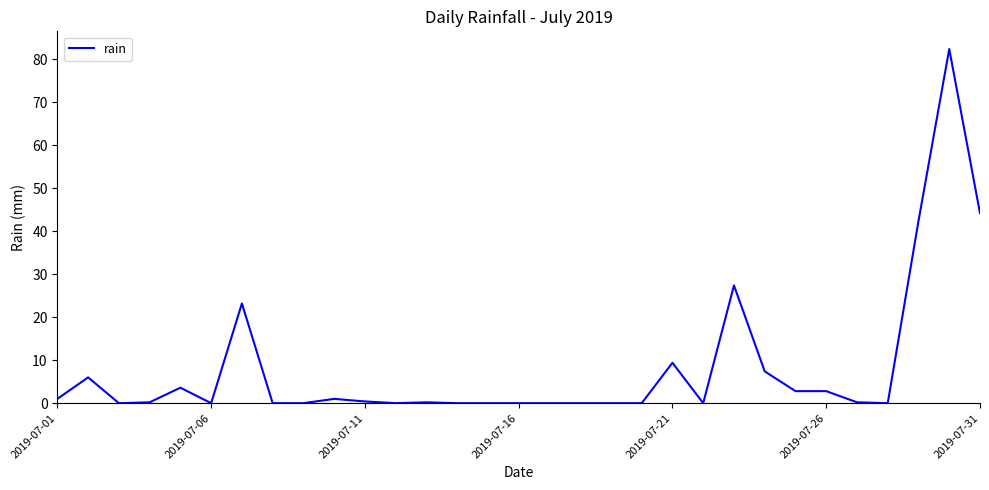

What is the greatest value displayed?

82.4